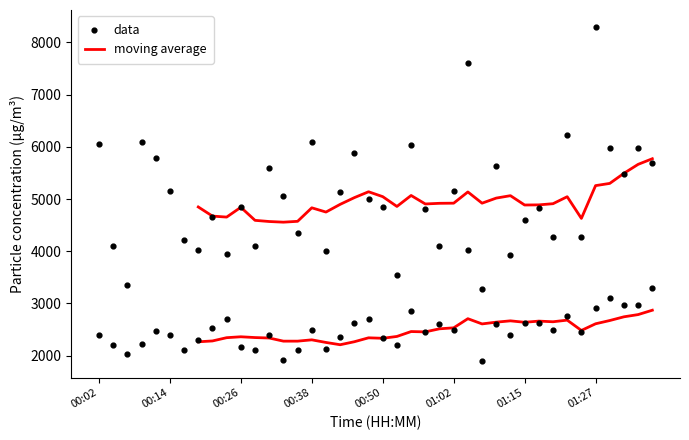

At which category is the sum across all series the highest?

01:05